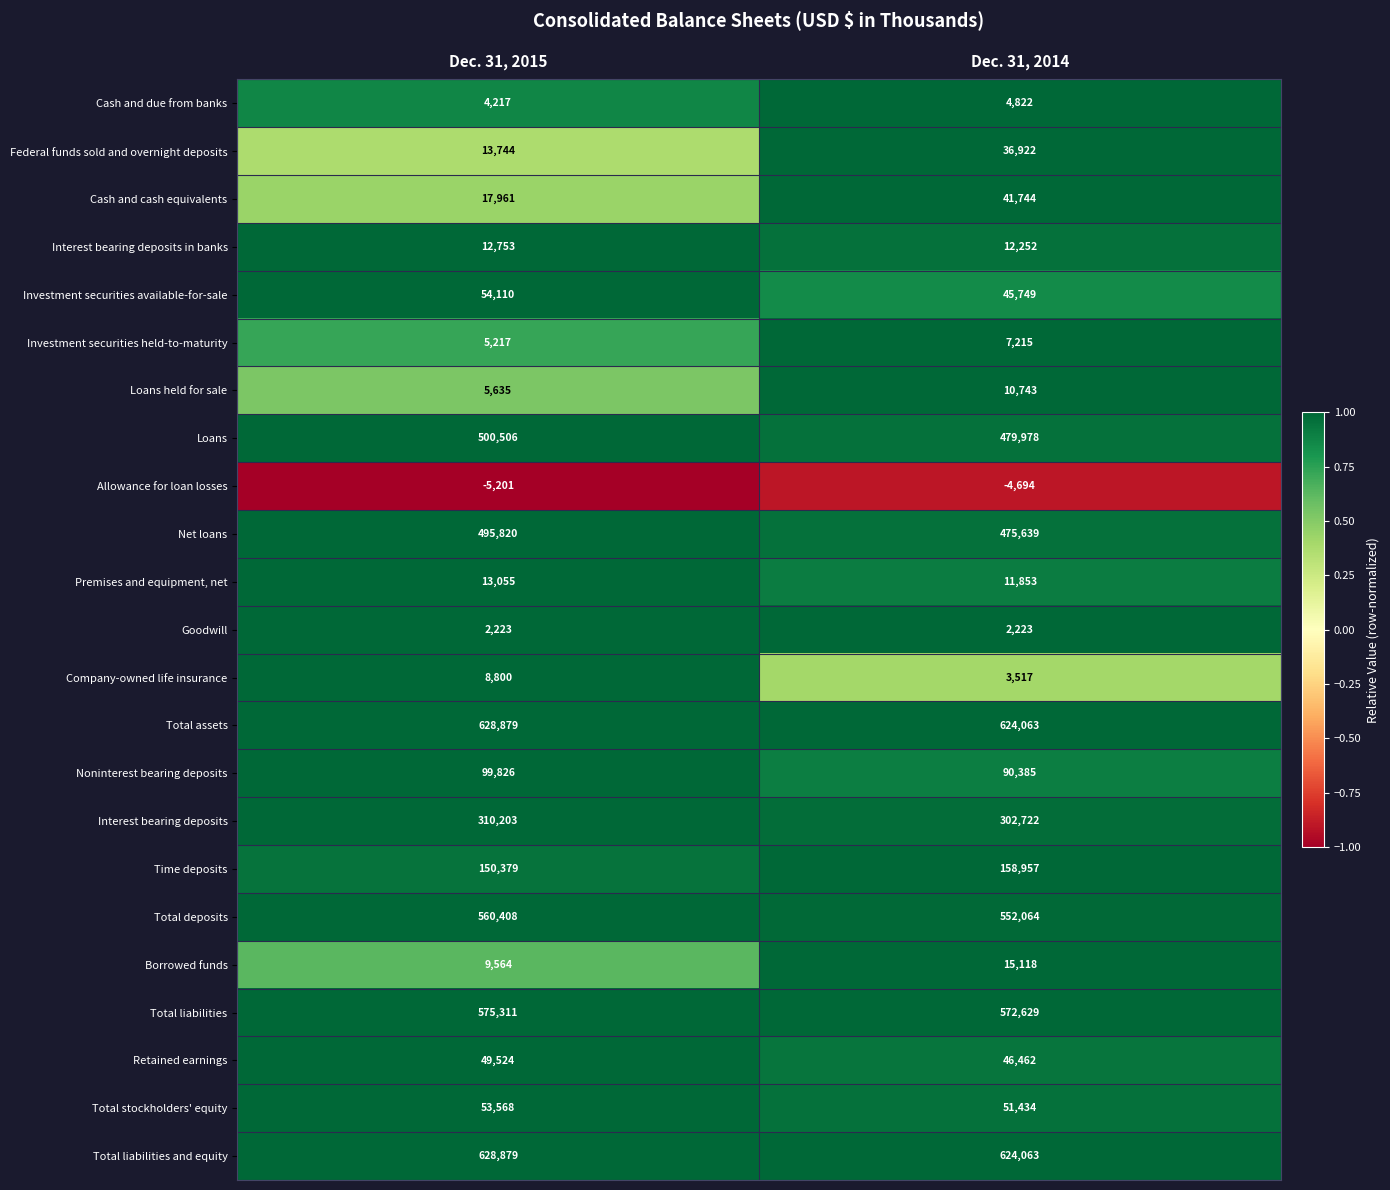

What is the minimum value shown in the chart?

-5201